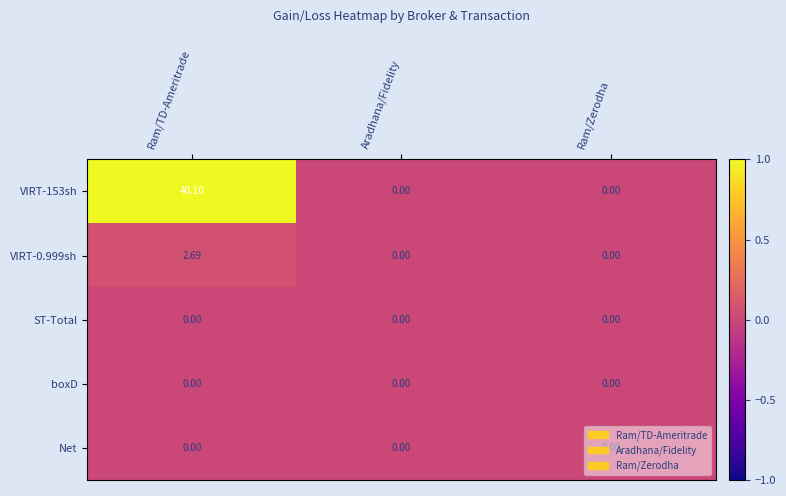

Count the number of categories in the chart.

3